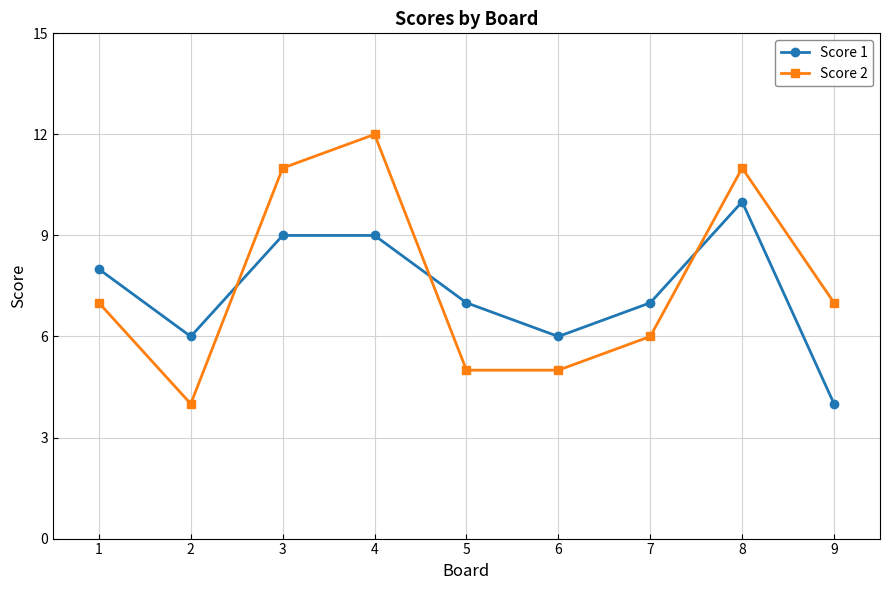

What is the sum of all Score 2 values?

68